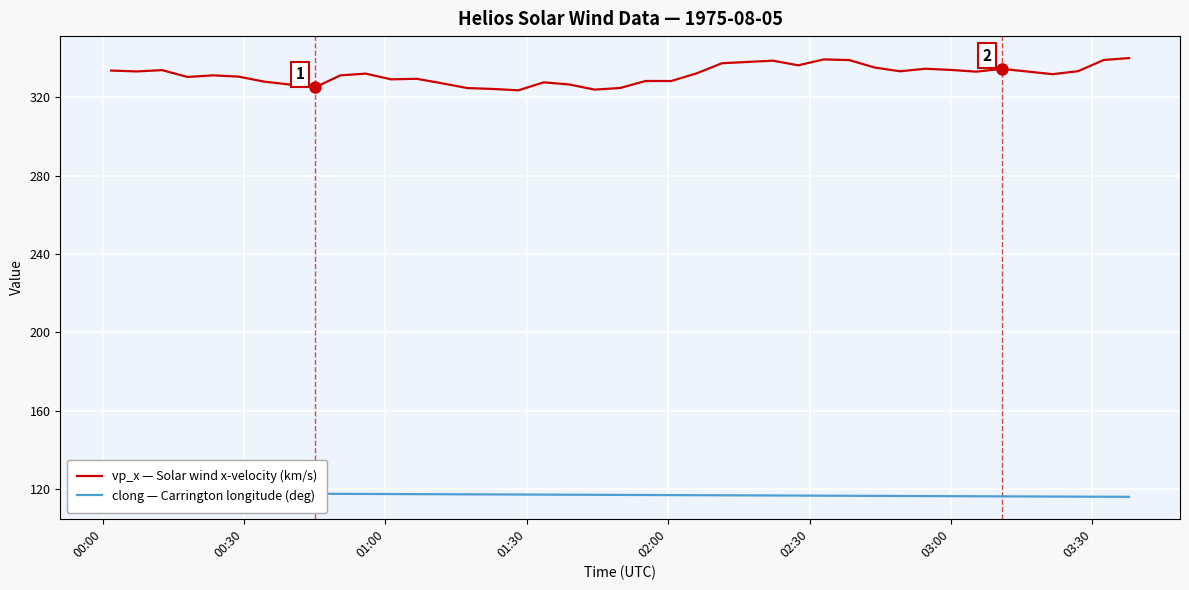

True or false: clong — Carrington longitude (deg) has a value of 78.7 at 21.

False